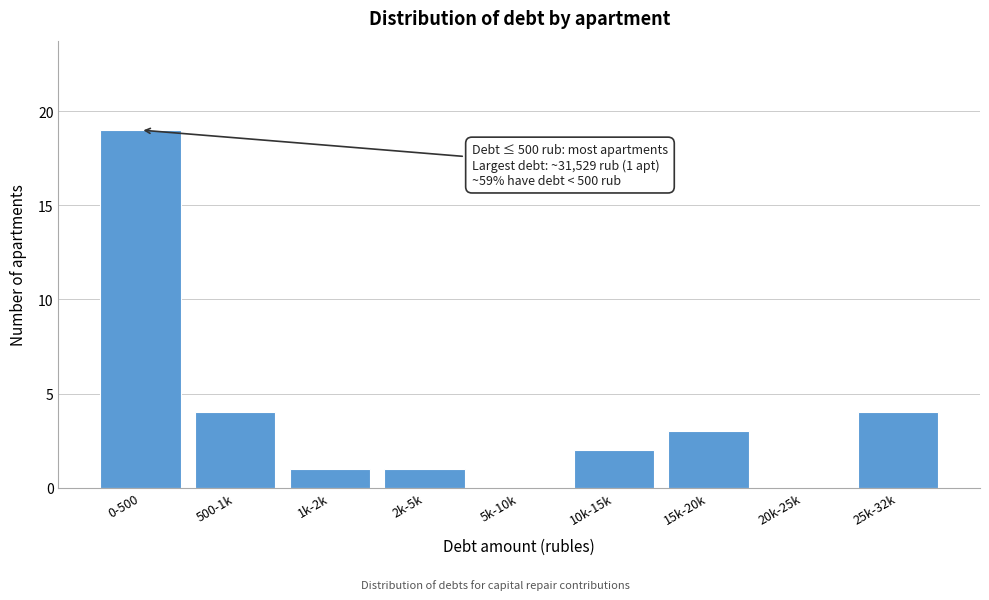

Reading left to right, extract all data points from this chart.

0-500=19	500-1k=4	1k-2k=1	2k-5k=1	5k-10k=0	10k-15k=2	15k-20k=3	20k-25k=0	25k-32k=4